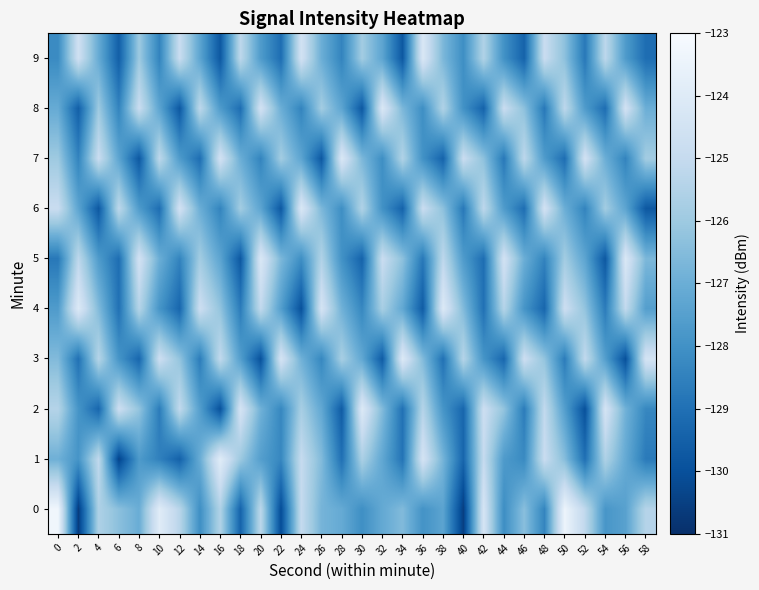

Reading left to right, what are all the values shown in this chart?

0: 0=-123.3	2=-130.6	4=-125.6	6=-126.4	8=-127.0	10=-123.9	12=-125.3	14=-128.1	16=-125.5	18=-129.4	20=-125.3	22=-130.1	24=-125.0	26=-126.8	28=-127.1	30=-128.1	32=-127.2	34=-126.6	36=-127.9	38=-127.3	40=-130.5	42=-124.4	44=-128.1	46=-126.4	48=-128.4	50=-123.4	52=-125.2	54=-127.8	56=-127.4	58=-125.4
1: 0=-126.9	2=-127.9	4=-125.1	6=-130.4	8=-127.7	10=-128.5	12=-129.5	14=-127.1	16=-123.9	18=-126.0	20=-127.5	22=-128.3	24=-125.0	26=-126.5	28=-129.0	30=-125.7	32=-127.2	34=-128.9	36=-124.5	38=-126.8	40=-129.3	42=-125.0	44=-127.7	46=-128.2	48=-124.9	50=-126.5	52=-129.0	54=-125.6	56=-127.1	58=-128.7
2: 0=-125.4	2=-127.9	4=-129.3	6=-124.8	8=-126.2	10=-128.7	12=-125.1	14=-127.5	16=-130.0	18=-124.4	20=-126.9	22=-128.3	24=-125.8	26=-127.2	28=-129.7	30=-124.1	32=-126.5	34=-129.0	36=-125.4	38=-127.9	40=-129.3	42=-124.8	44=-126.2	46=-128.7	48=-125.1	50=-127.5	52=-130.0	54=-124.4	56=-126.9	58=-128.3
3: 0=-126.5	2=-129.0	4=-125.4	6=-127.9	8=-129.3	10=-124.8	12=-126.2	14=-128.7	16=-125.1	18=-127.5	20=-130.0	22=-124.4	24=-126.9	26=-128.3	28=-125.8	30=-127.2	32=-129.7	34=-124.1	36=-126.5	38=-129.0	40=-125.4	42=-127.9	44=-129.3	46=-124.8	48=-126.2	50=-128.7	52=-125.1	54=-127.5	56=-130.0	58=-124.4
4: 0=-127.7	2=-124.1	4=-126.5	6=-129.0	8=-125.4	10=-127.9	12=-129.3	14=-124.8	16=-126.2	18=-128.7	20=-125.1	22=-127.5	24=-130.0	26=-124.4	28=-126.9	30=-128.3	32=-125.8	34=-127.2	36=-129.7	38=-124.1	40=-126.5	42=-129.0	44=-125.4	46=-127.9	48=-129.3	50=-124.8	52=-126.2	54=-128.7	56=-125.1	58=-127.5
5: 0=-128.8	2=-125.2	4=-127.7	6=-129.1	8=-124.5	10=-127.0	12=-128.4	14=-125.9	16=-127.3	18=-129.8	20=-124.2	22=-126.7	24=-128.1	26=-125.5	28=-128.0	30=-129.4	32=-124.9	34=-126.3	36=-128.8	38=-125.2	40=-127.7	42=-129.1	44=-124.5	46=-127.0	48=-128.4	50=-125.9	52=-127.3	54=-129.8	56=-124.2	58=-126.7
6: 0=-124.9	2=-127.3	4=-129.8	6=-125.2	8=-127.7	10=-129.1	12=-124.5	14=-127.0	16=-128.4	18=-125.9	20=-127.3	22=-129.8	24=-124.2	26=-126.7	28=-128.1	30=-125.5	32=-128.0	34=-129.4	36=-124.9	38=-126.3	40=-128.8	42=-125.2	44=-127.7	46=-129.1	48=-124.5	50=-127.0	52=-128.4	54=-125.9	56=-127.3	58=-129.8
7: 0=-126.0	2=-128.4	4=-124.9	6=-127.3	8=-129.8	10=-125.2	12=-127.7	14=-129.1	16=-124.5	18=-127.0	20=-128.4	22=-125.9	24=-127.3	26=-129.8	28=-124.2	30=-126.7	32=-128.1	34=-125.5	36=-128.0	38=-129.4	40=-124.9	42=-126.3	44=-128.8	46=-125.2	48=-127.7	50=-129.1	52=-124.5	54=-127.0	56=-128.4	58=-125.9
8: 0=-127.1	2=-129.5	4=-126.0	6=-128.4	8=-124.9	10=-127.3	12=-129.8	14=-125.2	16=-127.7	18=-129.1	20=-124.5	22=-127.0	24=-128.4	26=-125.9	28=-127.3	30=-129.8	32=-124.2	34=-126.7	36=-128.1	38=-125.5	40=-128.0	42=-129.4	44=-124.9	46=-126.3	48=-128.8	50=-125.2	52=-127.7	54=-129.1	56=-124.5	58=-127.0
9: 0=-128.2	2=-124.7	4=-127.1	6=-129.5	8=-126.0	10=-128.4	12=-124.9	14=-127.3	16=-129.8	18=-125.2	20=-127.7	22=-129.1	24=-124.5	26=-127.0	28=-128.4	30=-125.9	32=-127.3	34=-129.8	36=-124.2	38=-126.7	40=-128.1	42=-125.5	44=-128.0	46=-129.4	48=-124.9	50=-126.3	52=-128.8	54=-125.2	56=-127.7	58=-129.1